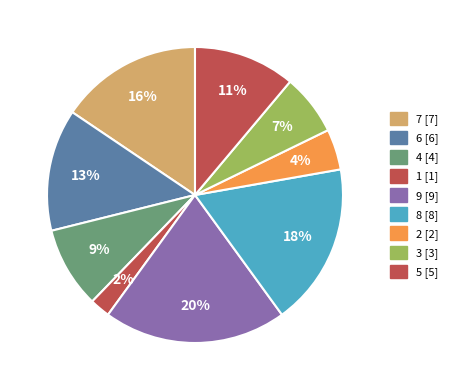

How many slices are in this pie chart?

9